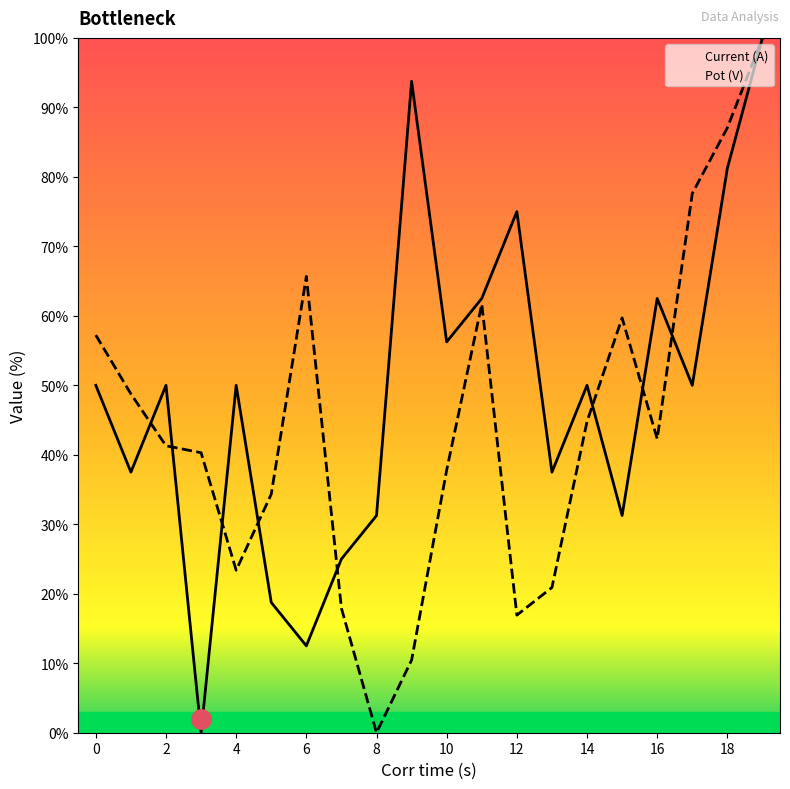

How many lines are shown in the chart?

2